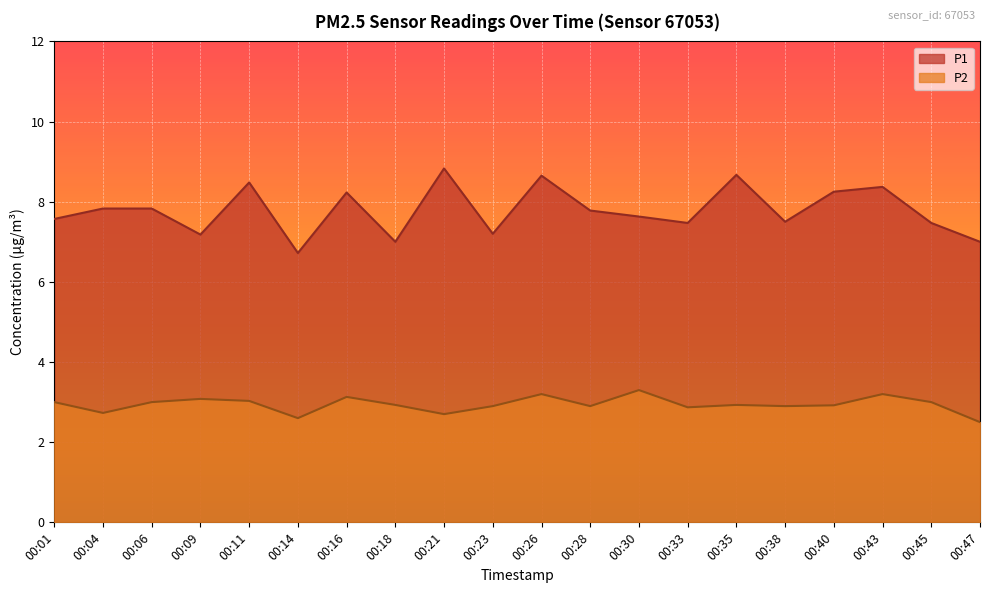

Reading right to left, extract all data points from this chart.

P1: 7.0	7.5	8.4	8.2	7.5	8.7	7.5	7.6	7.8	8.7	7.2	8.8	7.0	8.2	6.7	8.5	7.2	7.8	7.8	7.6
P2: 2.5	3.0	3.2	2.9	2.9	2.9	2.9	3.3	2.9	3.2	2.9	2.7	2.9	3.1	2.6	3.0	3.1	3.0	2.7	3.0